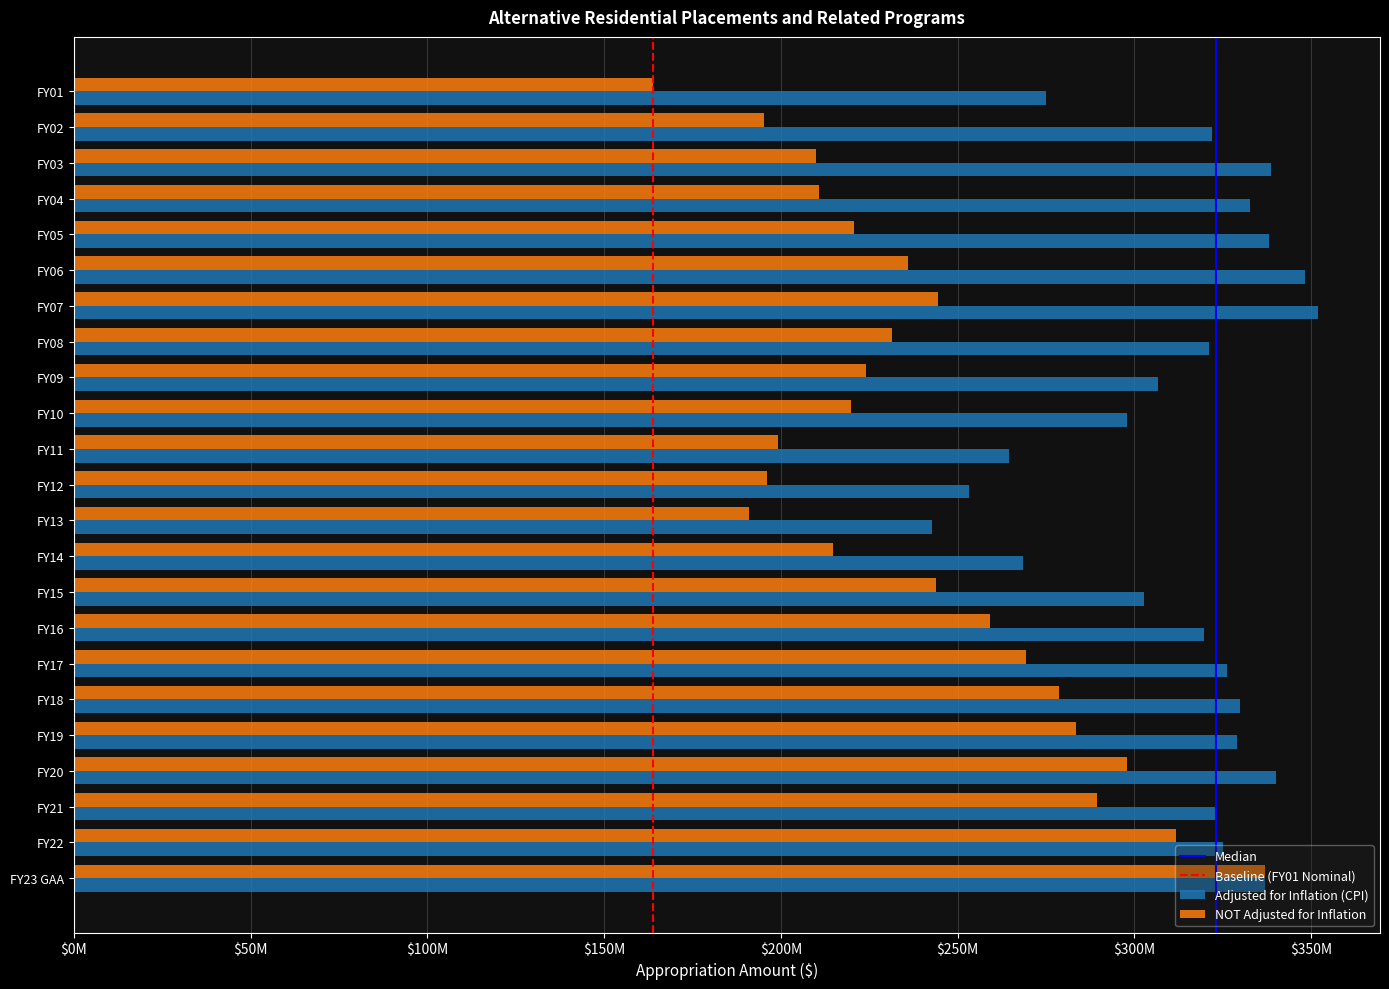

How many bars are there in each group?

2